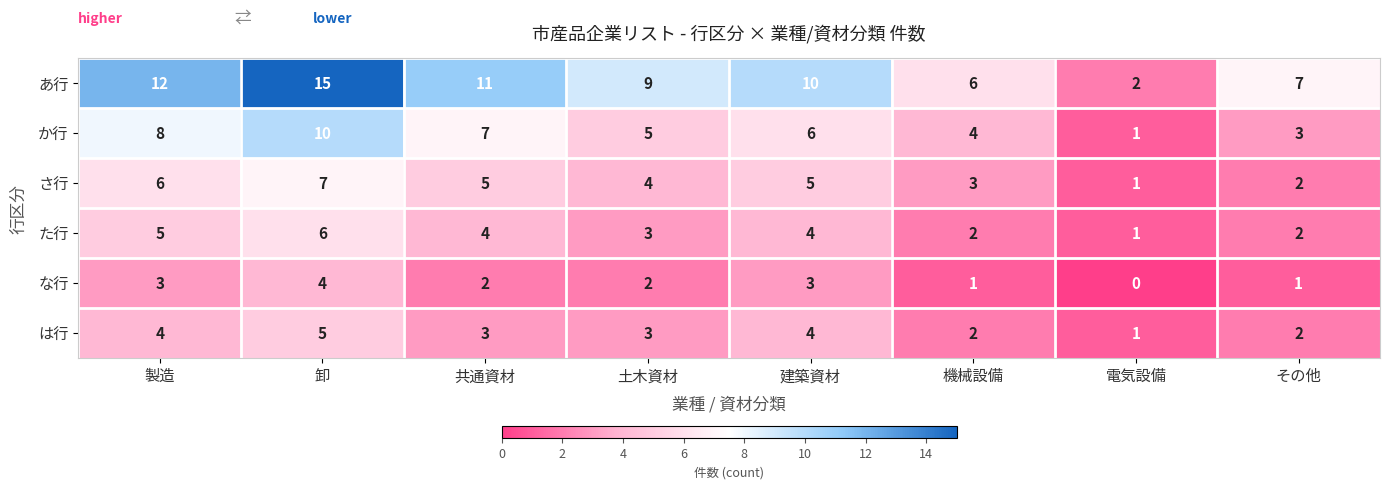

Is it true that さ行 equals 7 at 卸?

True